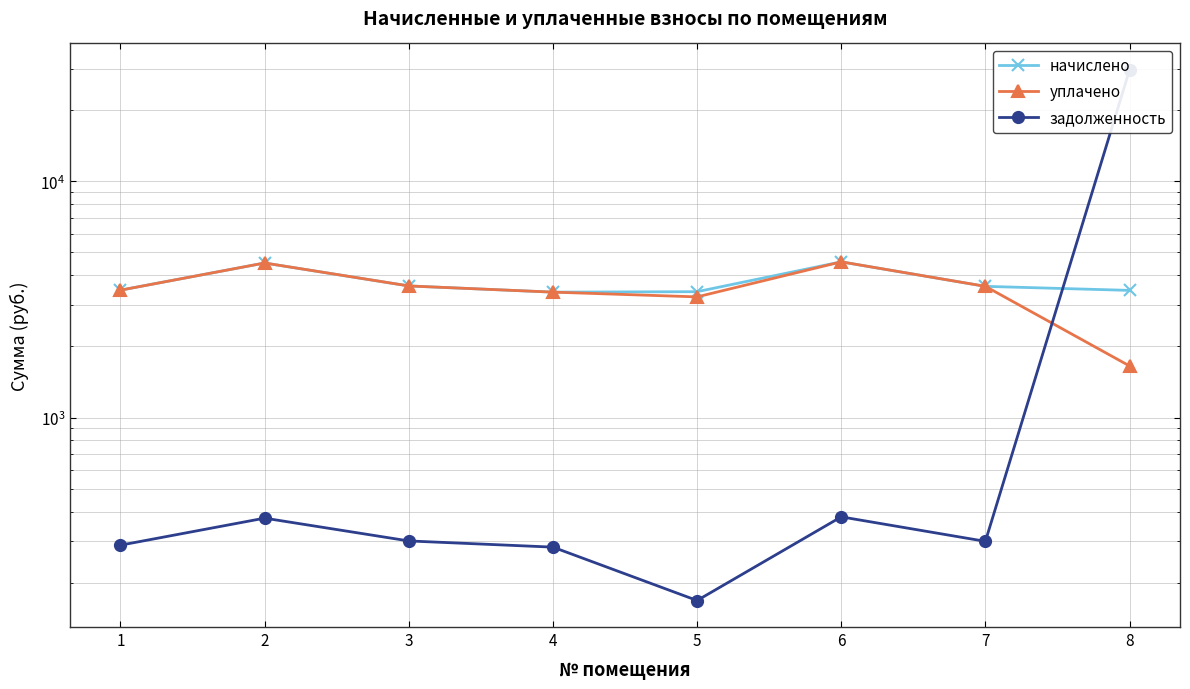

Reading left to right, extract all data points from this chart.

начислено: 1=3460.0	2=4508.8	3=3605.6	4=3394.3	5=3409.0	6=4559.8	7=3591.0	8=3452.6
уплачено: 1=3460.0	2=4509.3	3=3605.6	4=3394.3	5=3240.8	6=4559.8	7=3591.0	8=1653.2
задолженность: 1=288.3	2=375.2	3=300.5	4=282.9	5=168.2	6=380.0	7=299.2	8=29577.2